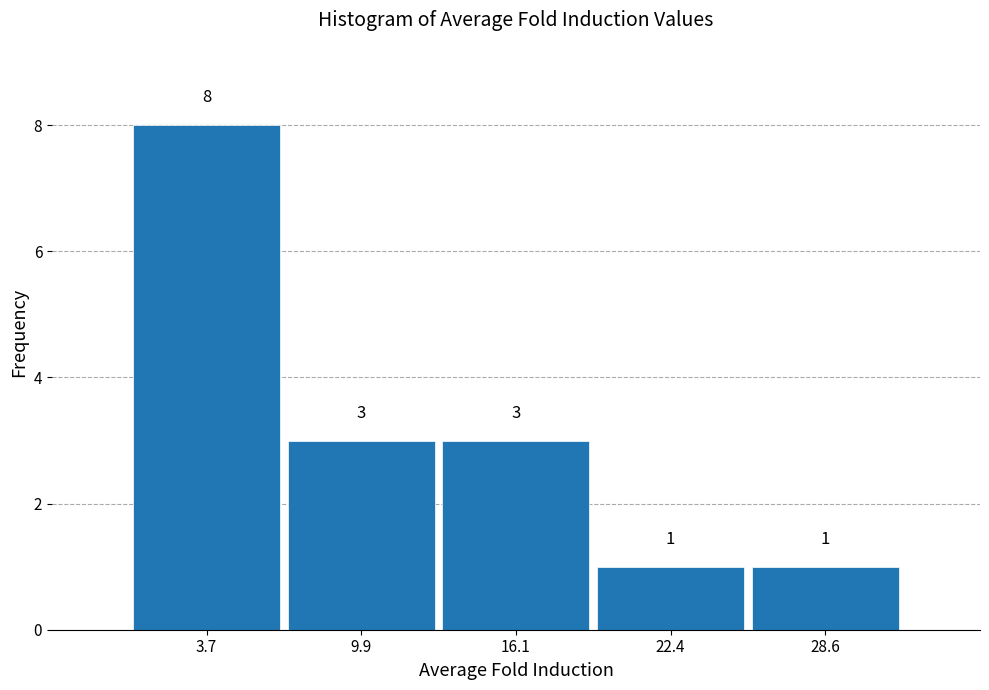

Reading left to right, transcribe this chart: for each bar, give the range it covers on the x-axis and its height. The bar edges are not printed on the chart, so give them approximately, as read against the axis.

1 to 7: 8
7 to 13: 3
13 to 19: 3
19 to 25: 1
25 to 32: 1